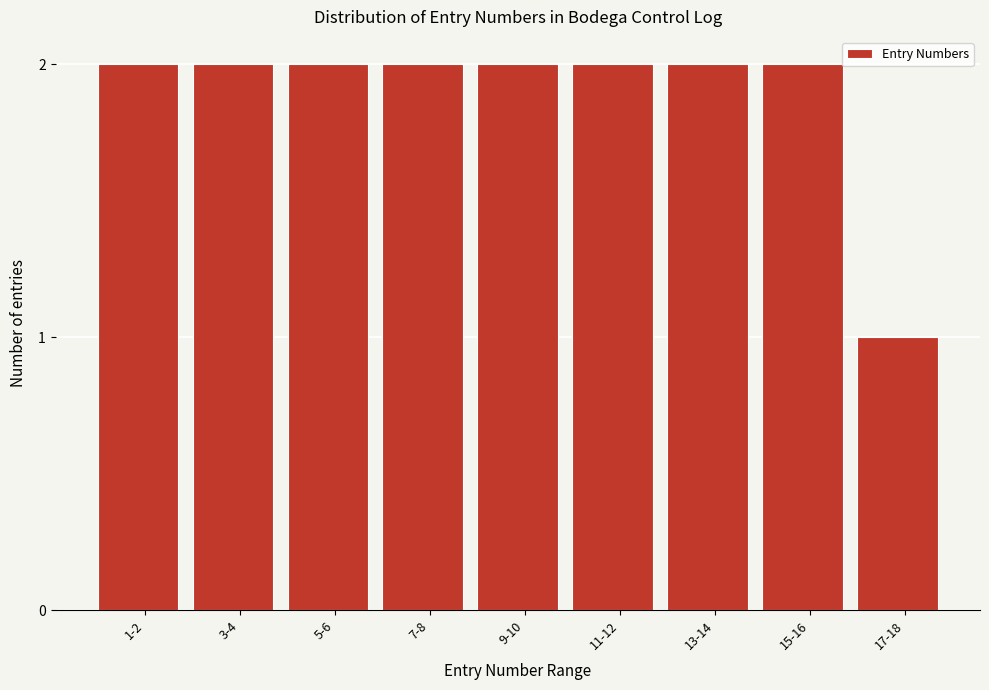

Reading right to left, transcribe all the data shown in this chart.

17-18=1	15-16=2	13-14=2	11-12=2	9-10=2	7-8=2	5-6=2	3-4=2	1-2=2